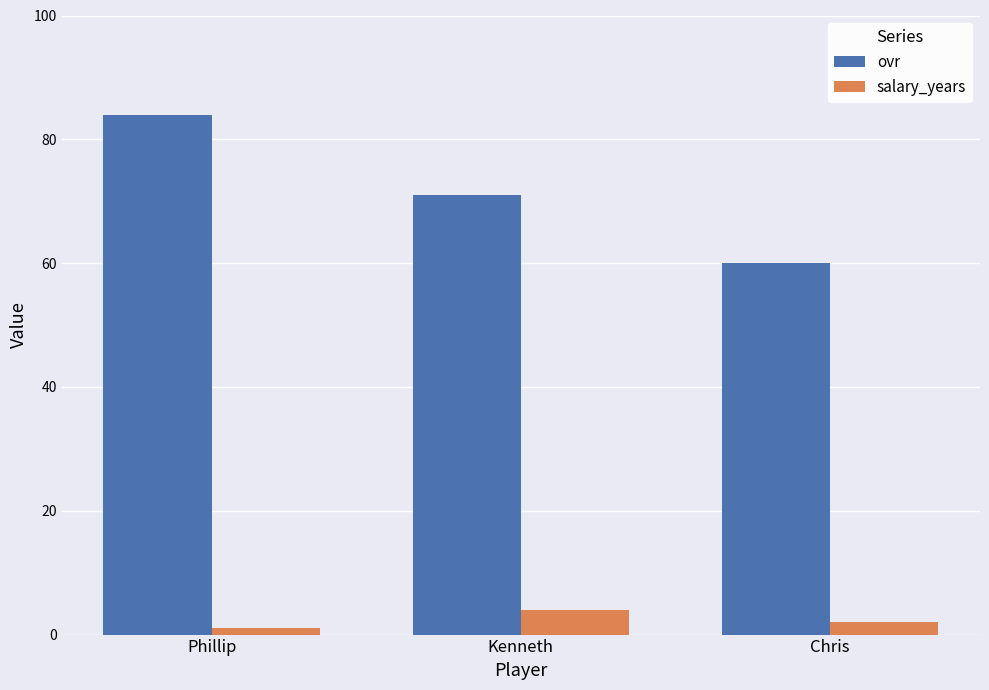

Rank the series at Kenneth from highest to lowest value.

ovr, salary_years